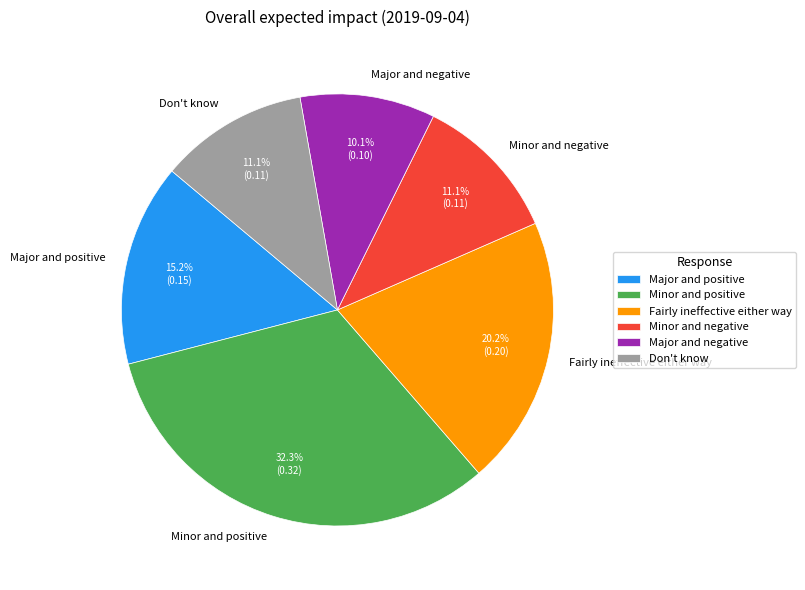

How many slices are in this pie chart?

6